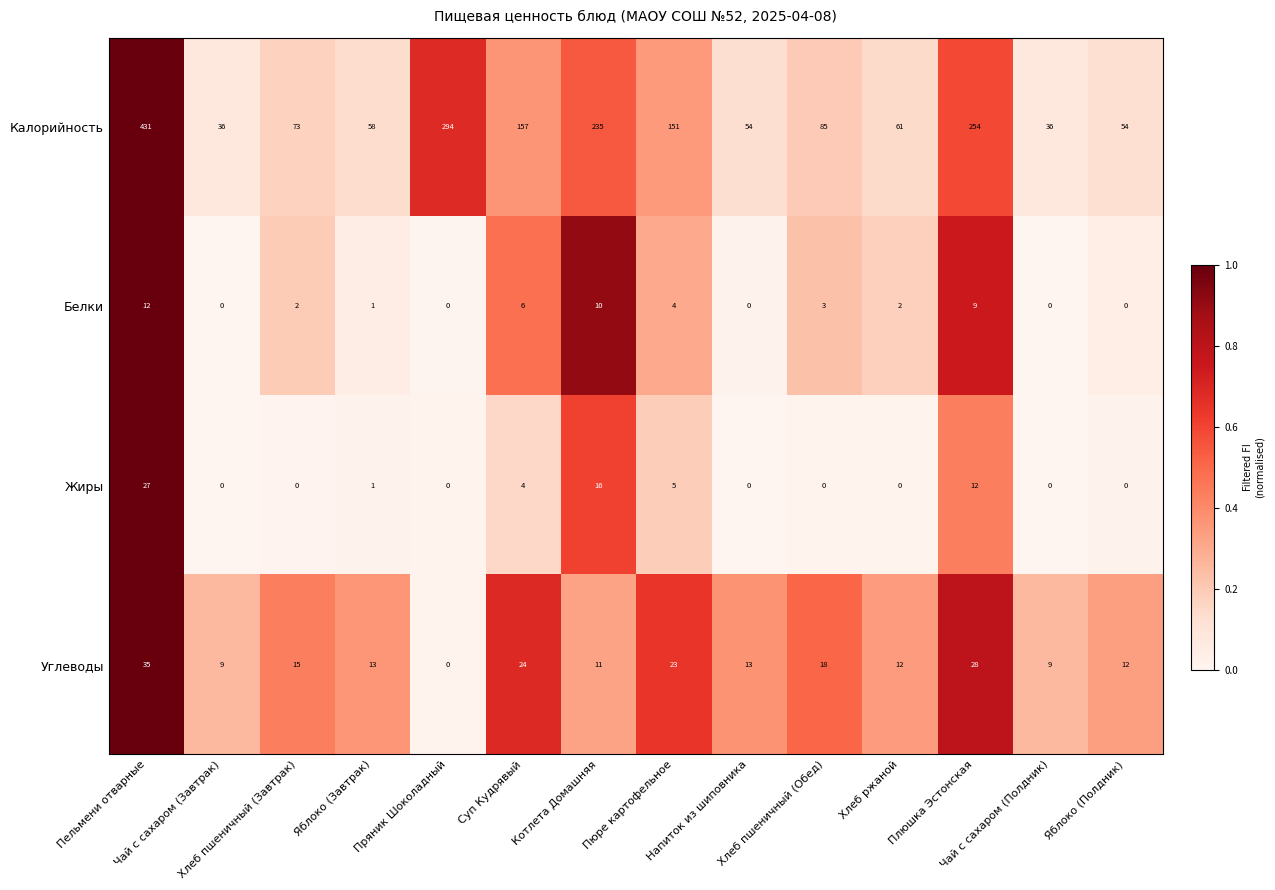

Which series has the widest spread of values?

Калорийность